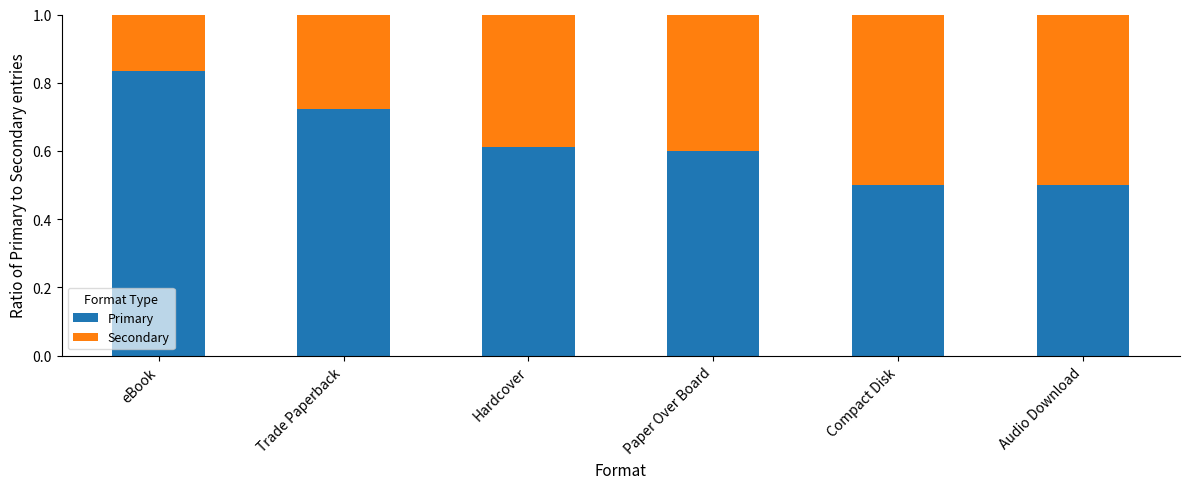

What is the sum of the Primary values at eBook and Compact Disk?

1.3